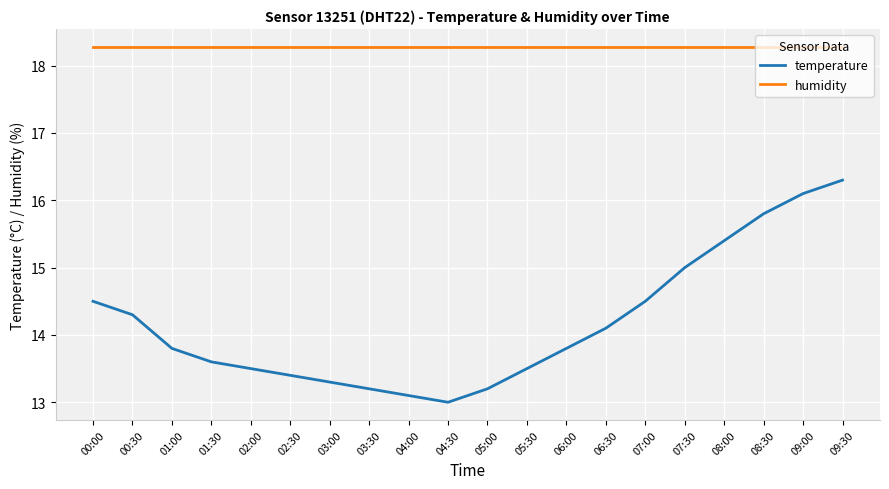

List the series in order of their peak value, lowest first.

temperature, humidity